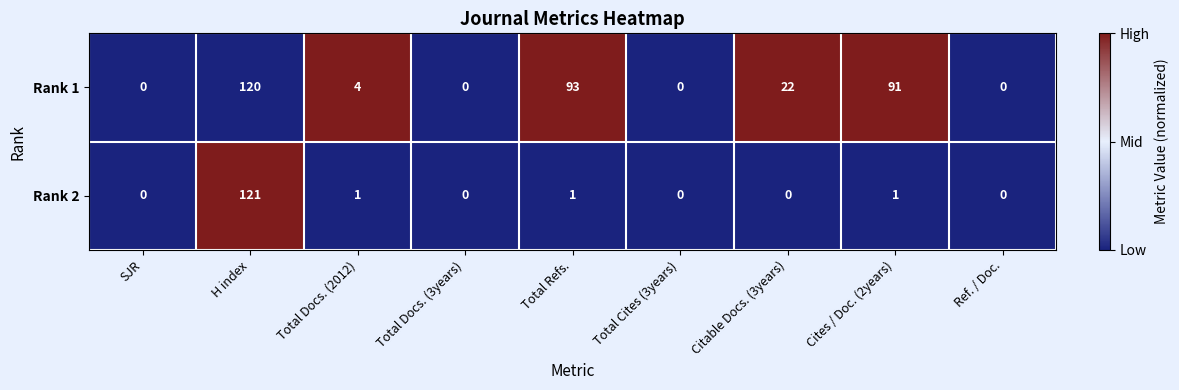

What is the sum of the Rank 1 values at Citable Docs. (3years) and SJR?

22